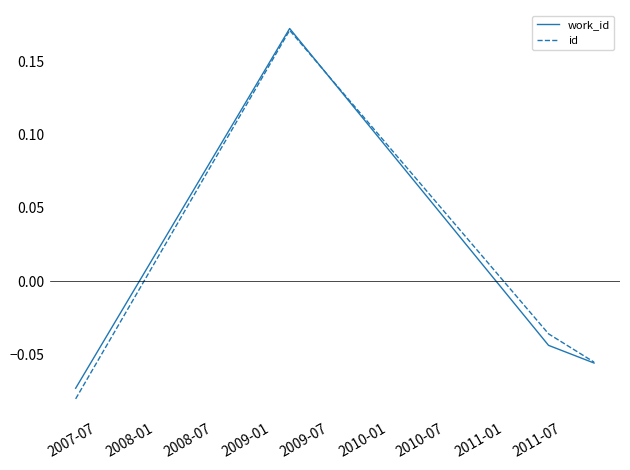

Which series has the widest spread of values?

id